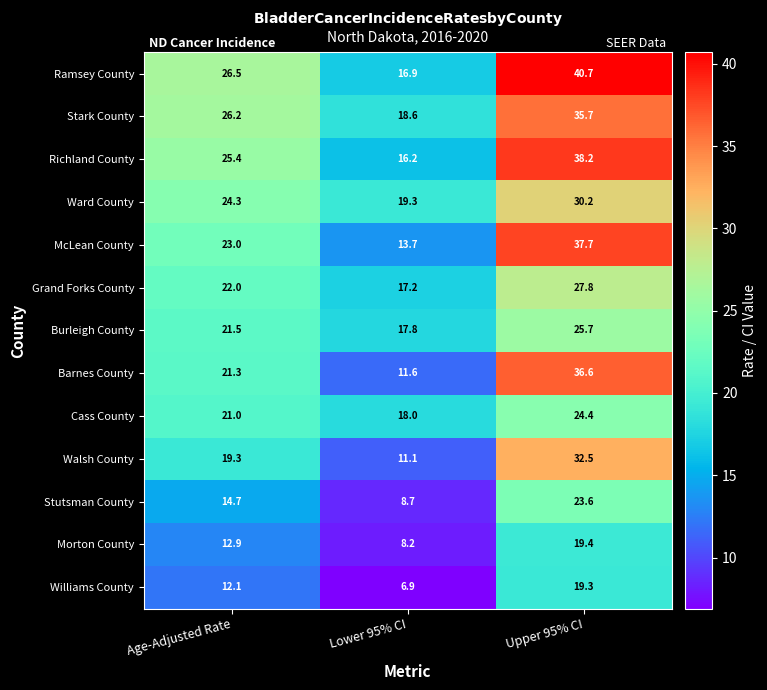

What is the approximate value of Cass County at Lower 95% CI?

18.0